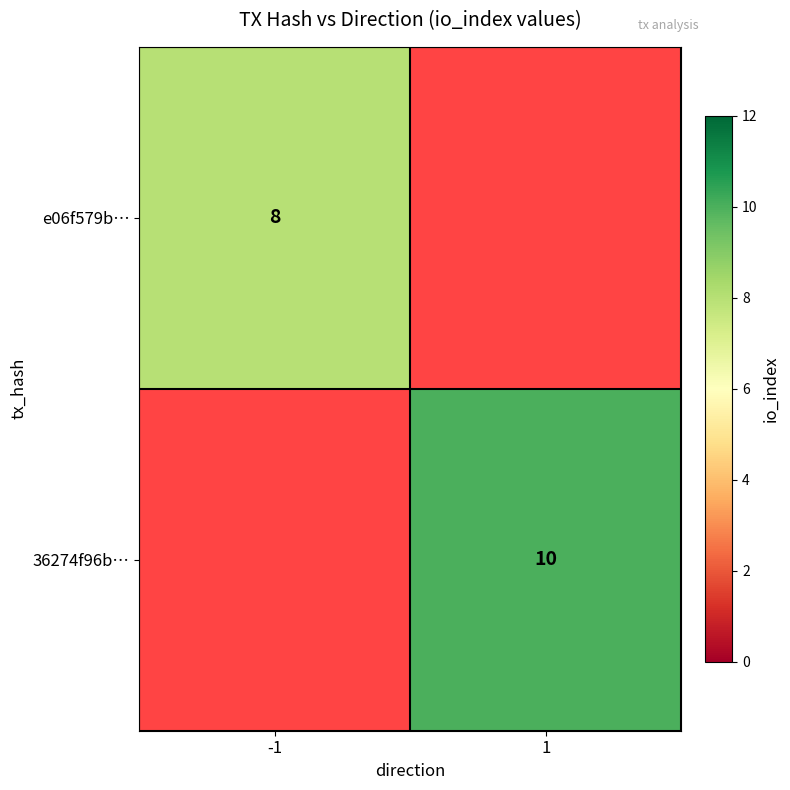

Is the value of e06f579b… at -1 greater than the value of 36274f96b… at 1?

No